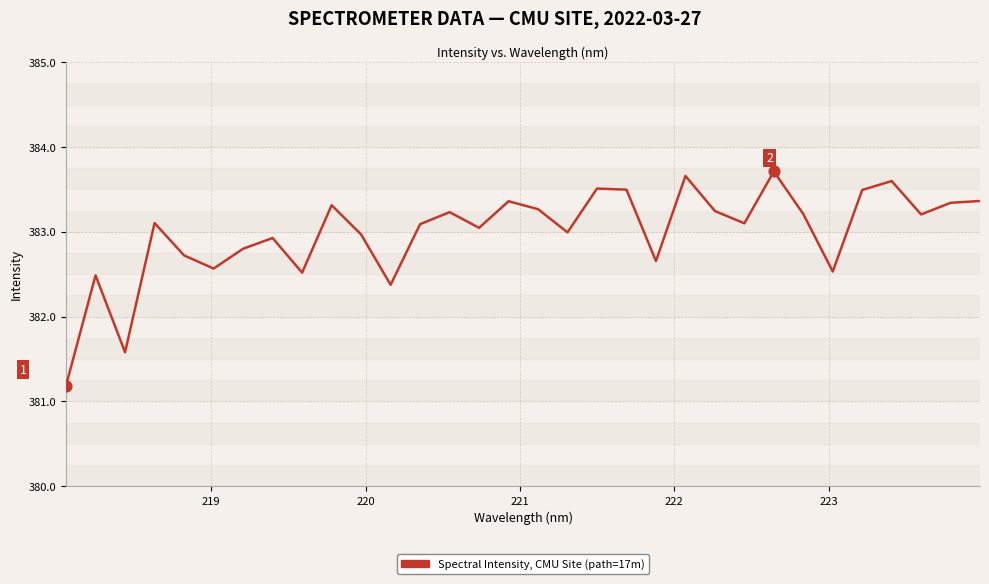

What is the minimum value shown in the chart?

381.2